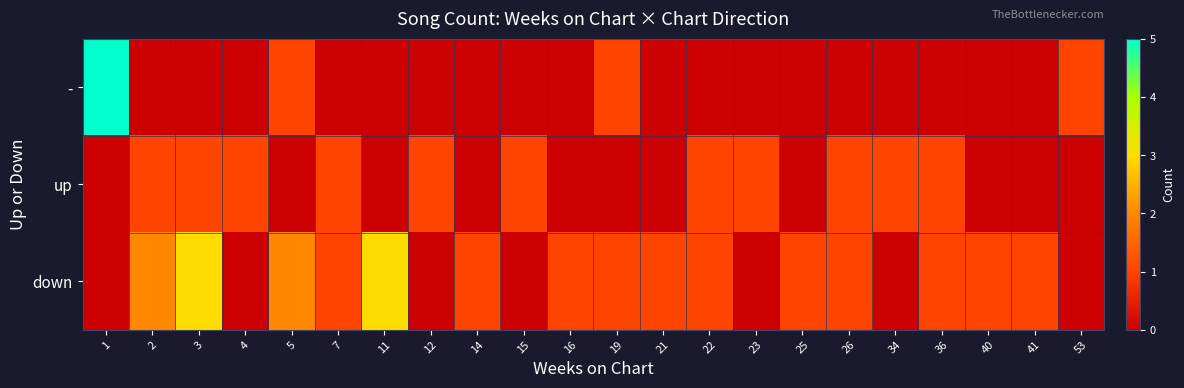

List the series in order of their overall mean, lowest first.

-, up, down